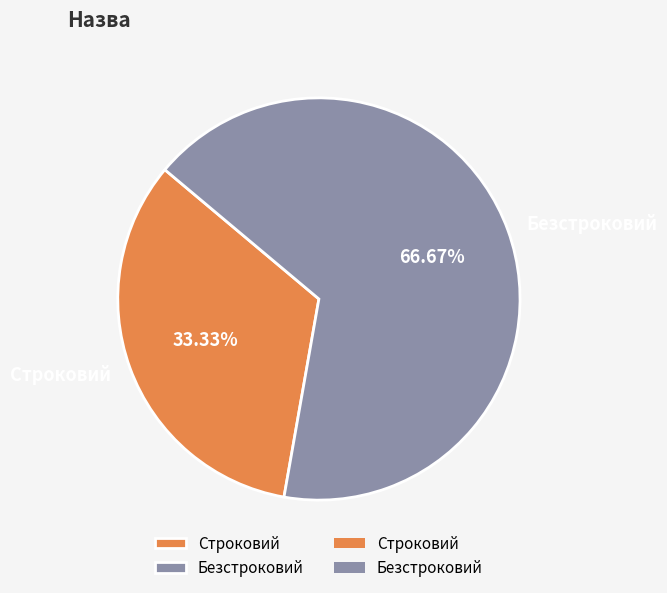

To the nearest percent, what is the difference between the largest and smallest slice percentages?

33%